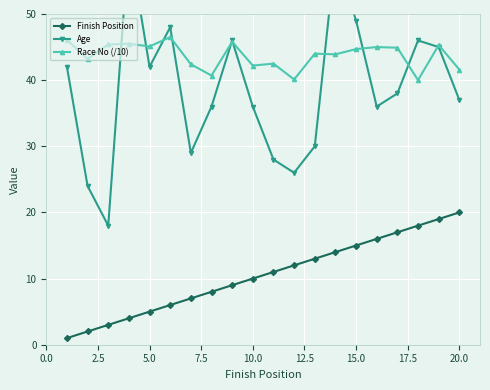

True or false: Race No (/10) has more than 2 interior local peaks.

True